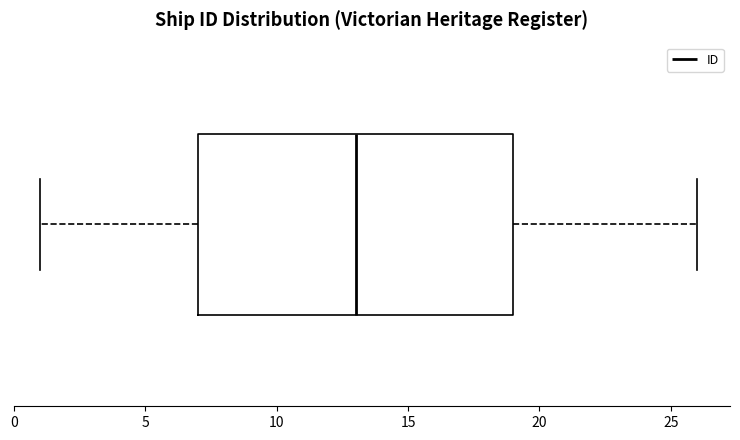

Where does the right whisker of the box end on the x-axis? The values are not printed on the chart, so give them approximately, as read against the axis.

26